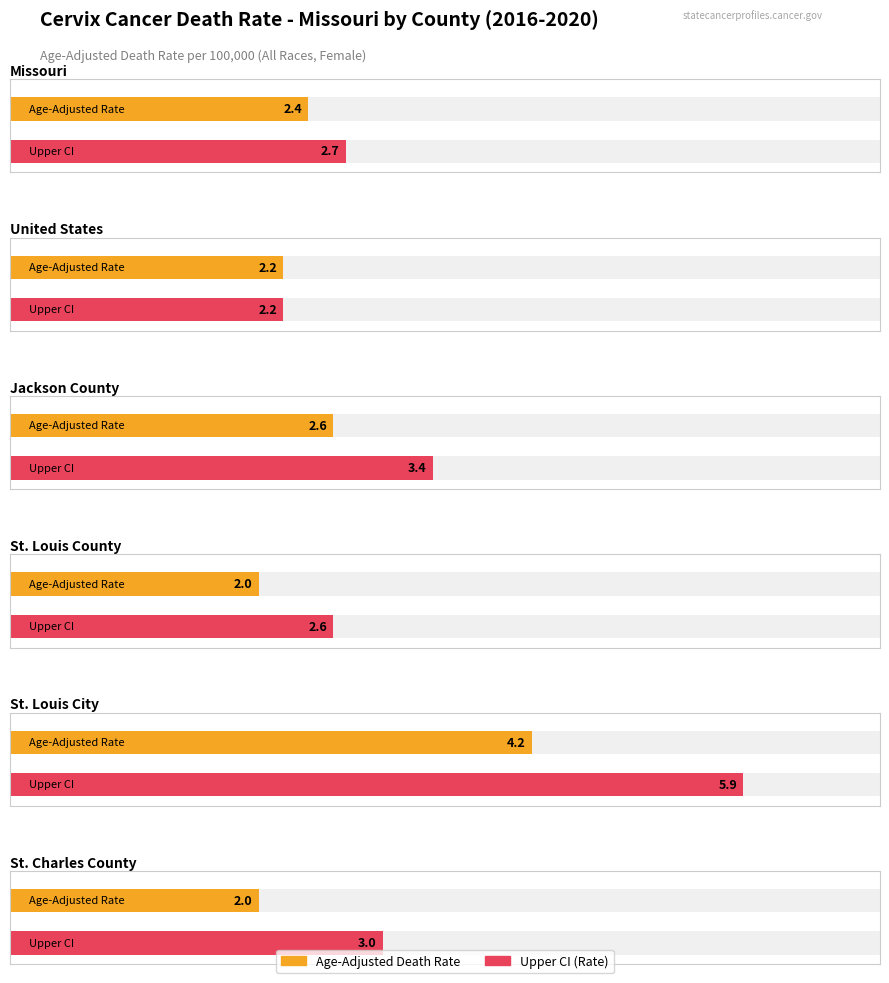

What is the label of the 3rd bar from the right?

St. Louis County